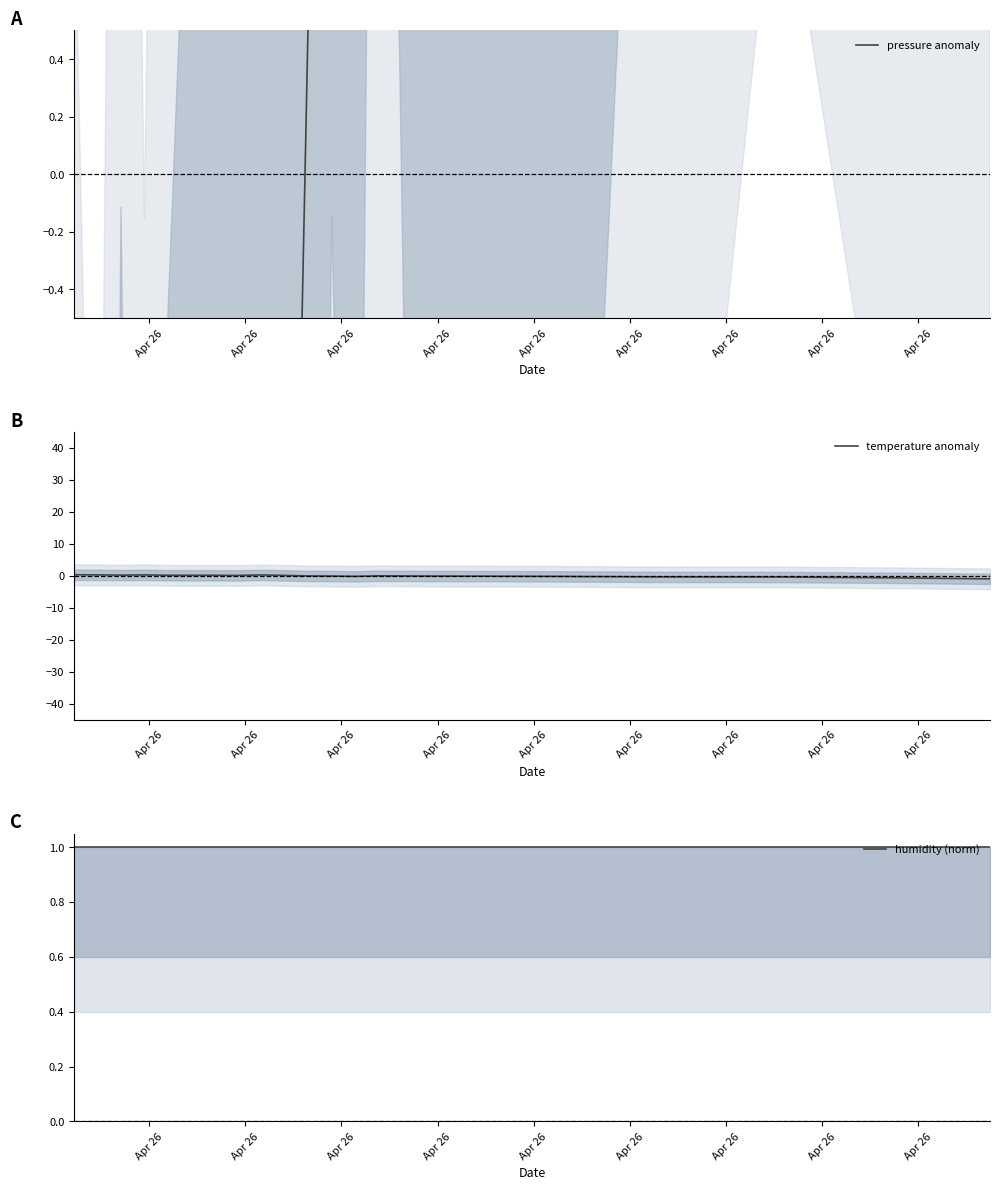

List the series in order of their peak value, lowest first.

temperature anomaly, humidity (norm), pressure anomaly